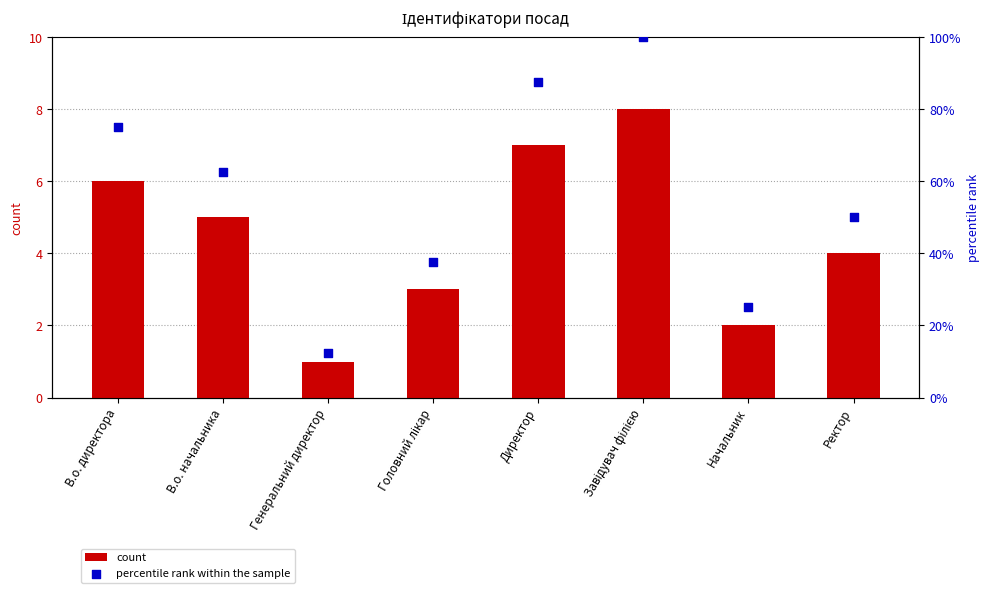

Is the value of percentile rank within the sample at В.о. начальника greater than the value of count at Завідувач філією?

Yes